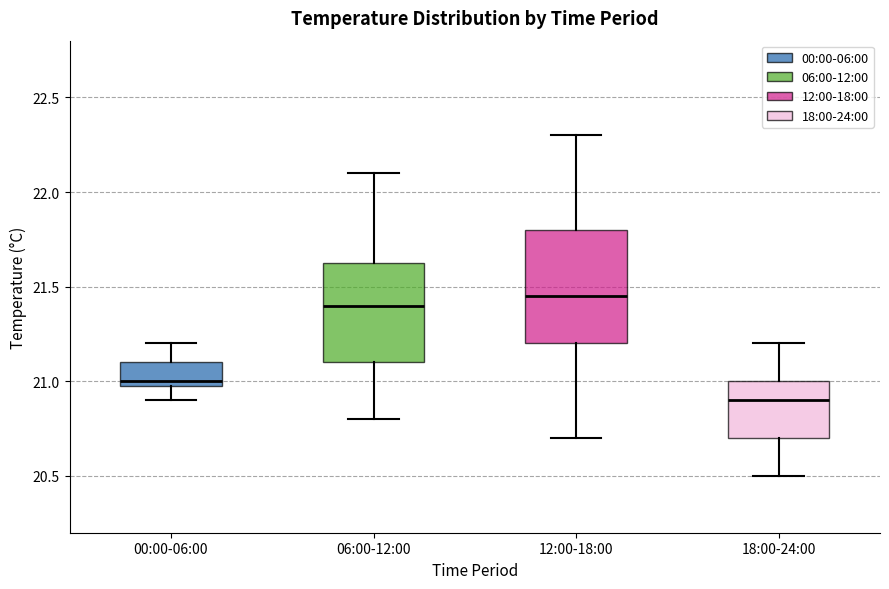

Which box is the tallest, from its lower edge to its upper edge?

12:00-18:00